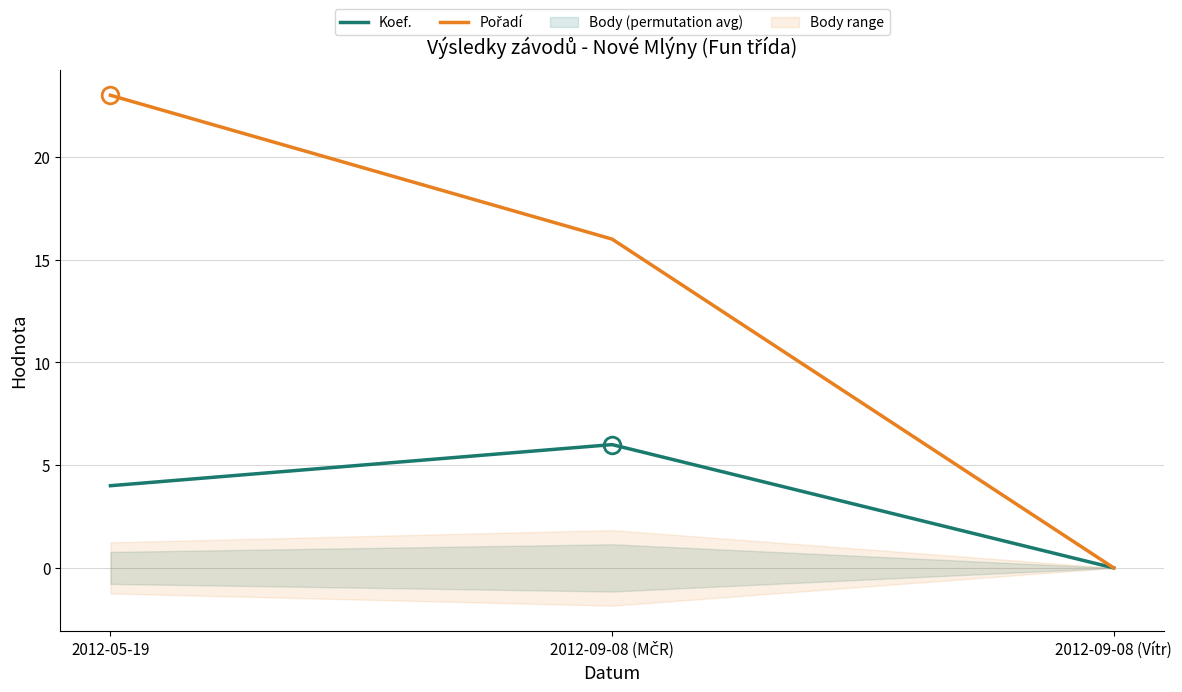

Is this an area chart (filled region under the line)?

No